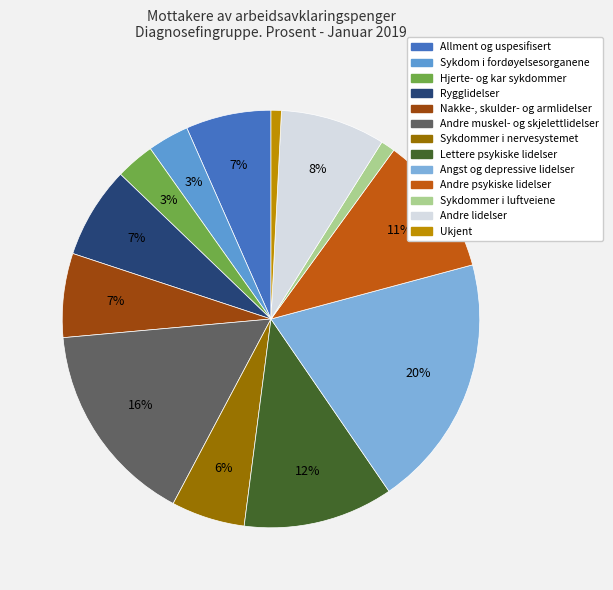

What is the largest slice in the pie chart?

Angst og depressive lidelser